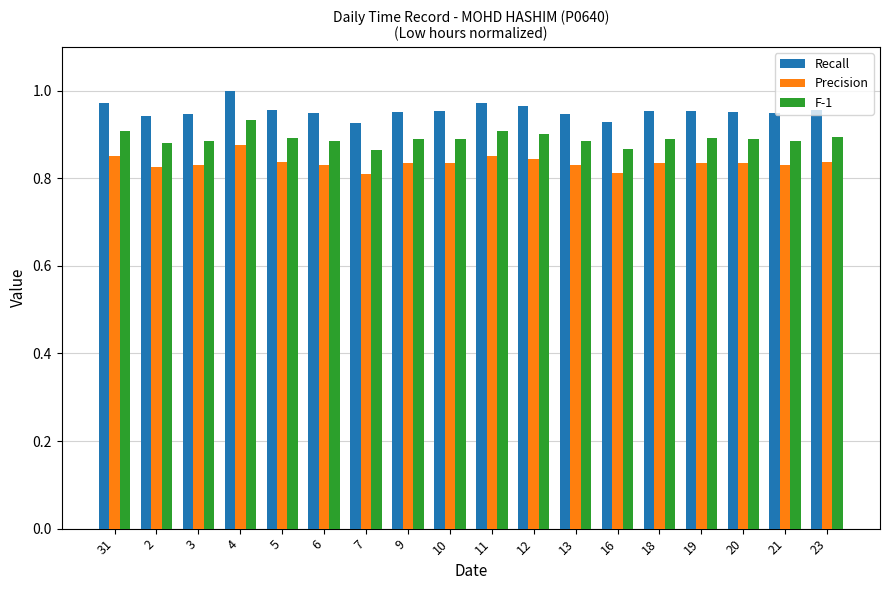

What are all the series names shown in the legend?

Recall, Precision, F-1